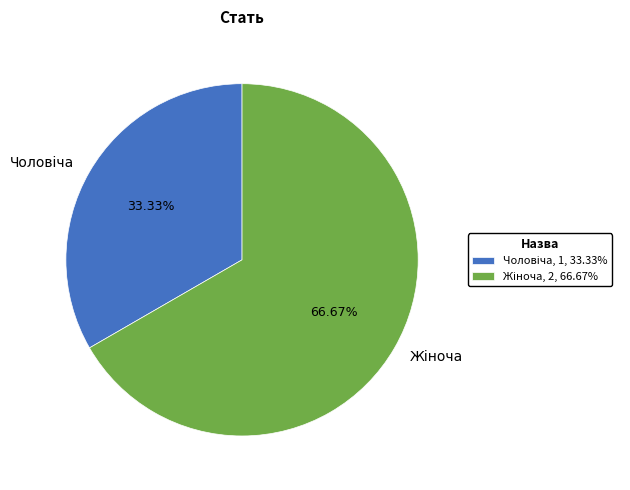

How much of the chart is everything except Чоловіча?

66.7%